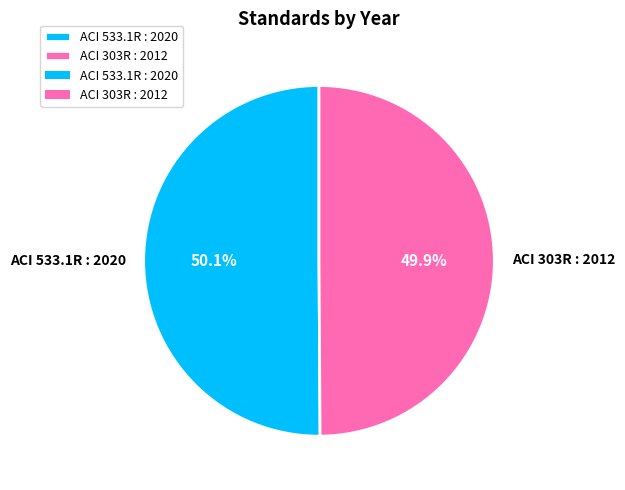

What percentage is NOT represented by ACI 303R : 2012?

50.1%